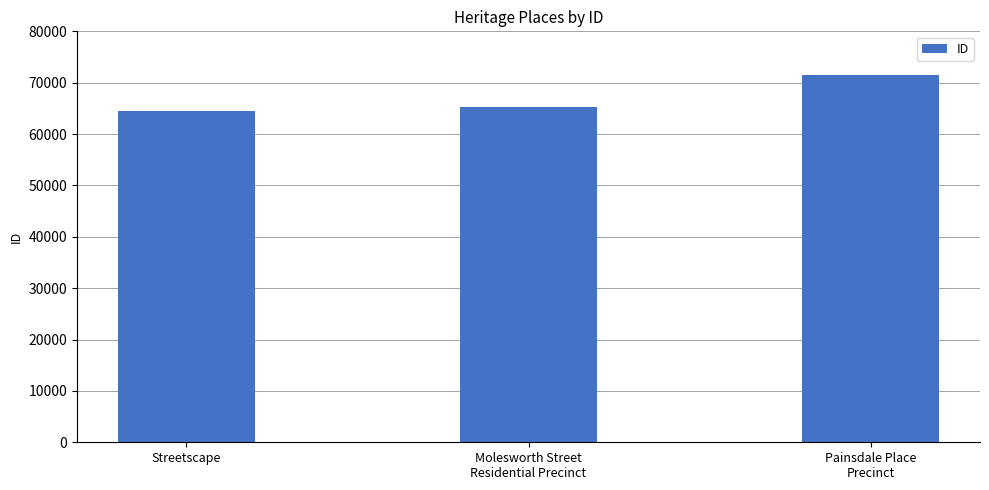

What is the value of the 3rd bar from the left?

71565